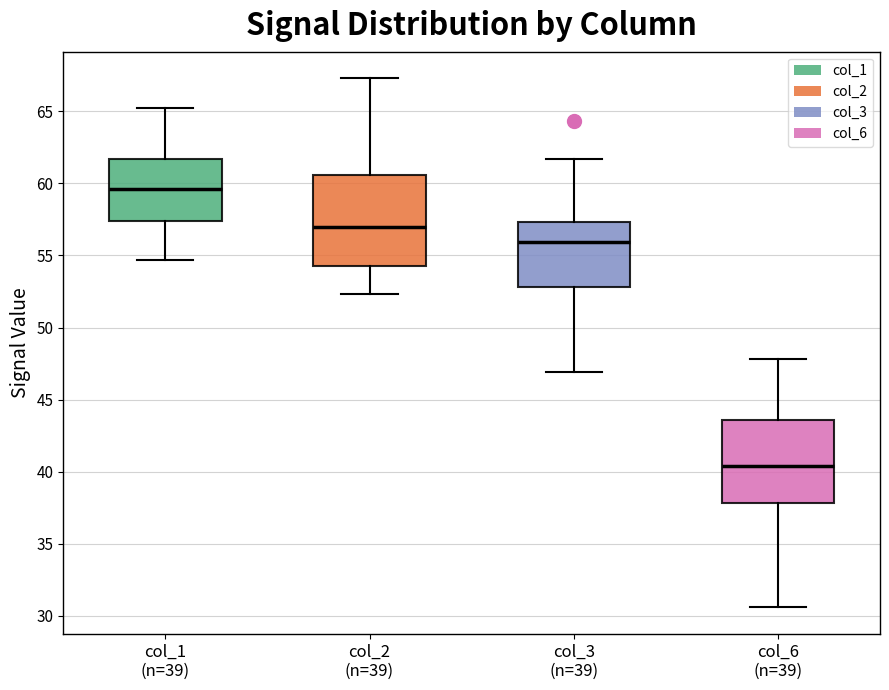

Reading left to right, transcribe this box plot: for each box, give where its median line is, the range the box spans, and where its two whiskers end, as read against the y-axis. The values are not printed on the chart, so give them approximately, as read against the axis.

col_1 (n=39): median 59.5, box 57.5 to 61.5, whiskers 54.5 to 65.0
col_2 (n=39): median 57.0, box 54.5 to 60.5, whiskers 52.5 to 67.5
col_3 (n=39): median 56.0, box 53.0 to 57.5, whiskers 47.0 to 61.5
col_6 (n=39): median 40.5, box 38.0 to 43.5, whiskers 30.5 to 48.0